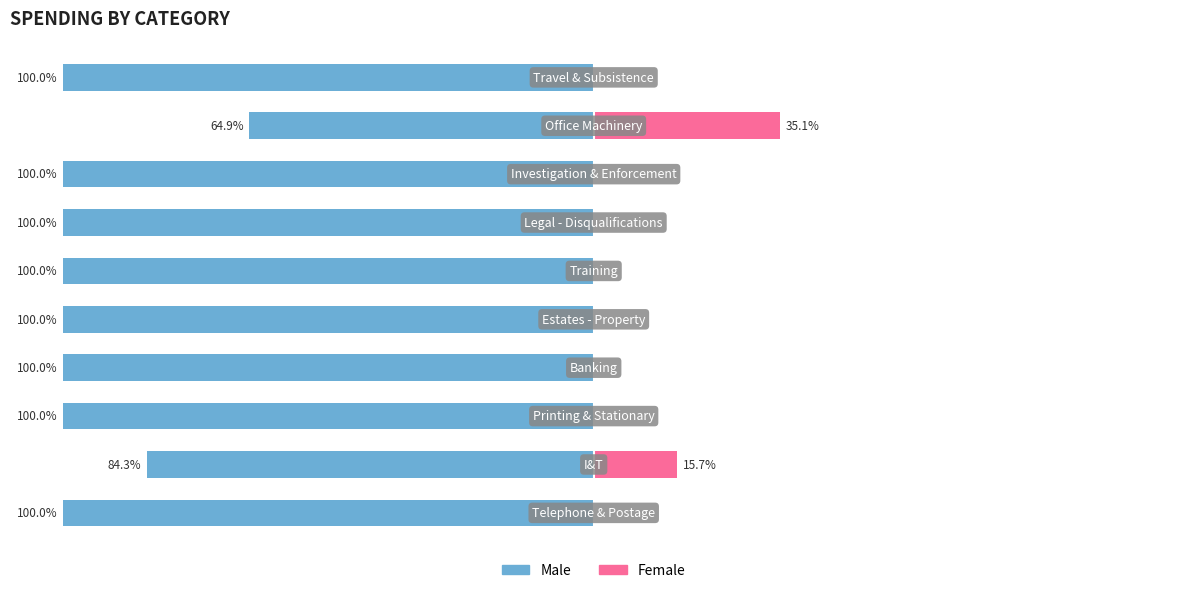

At 8, list the series in order from smallest to largest.

Male, Female